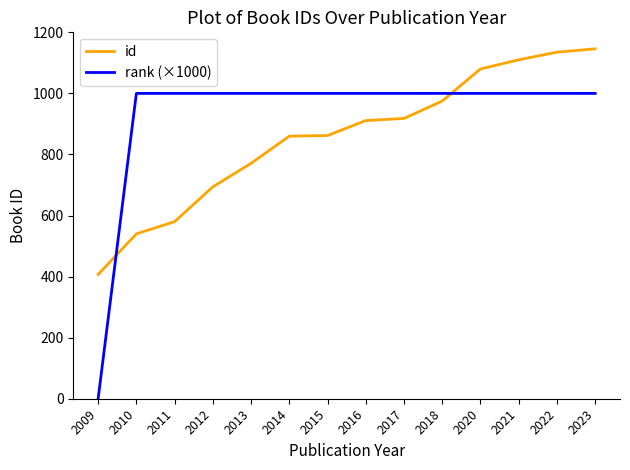

Which series has the largest total across all categories?

rank (×1000)